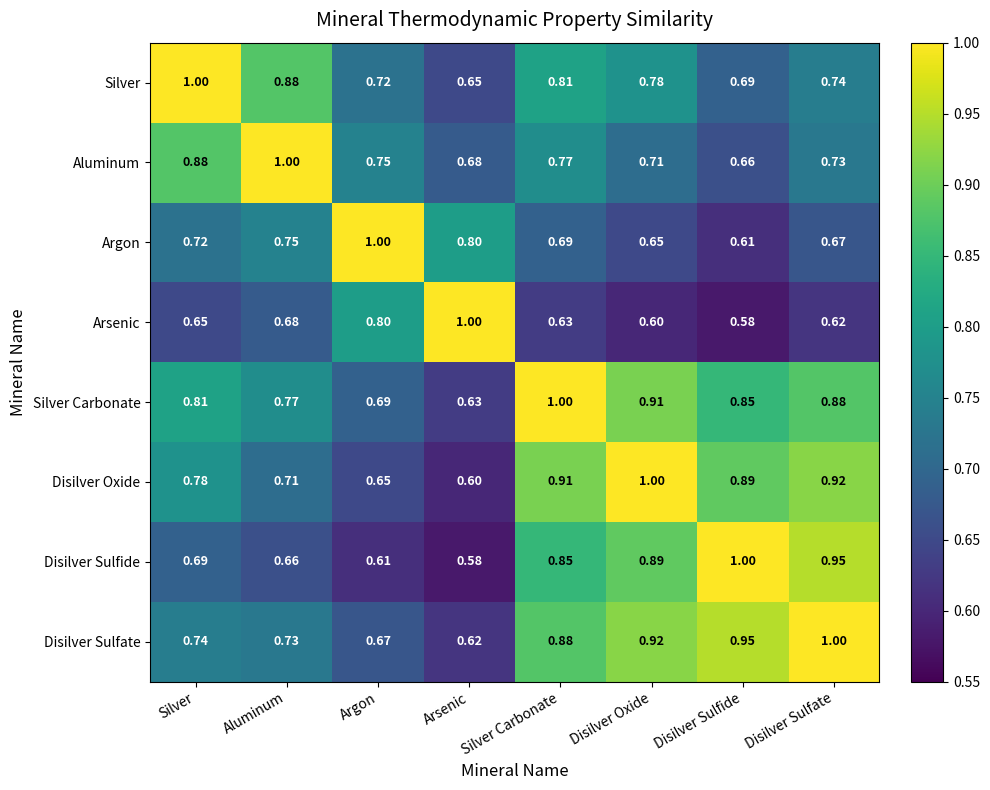

Which category has the lowest value in the Arsenic series?

Disilver Sulfide